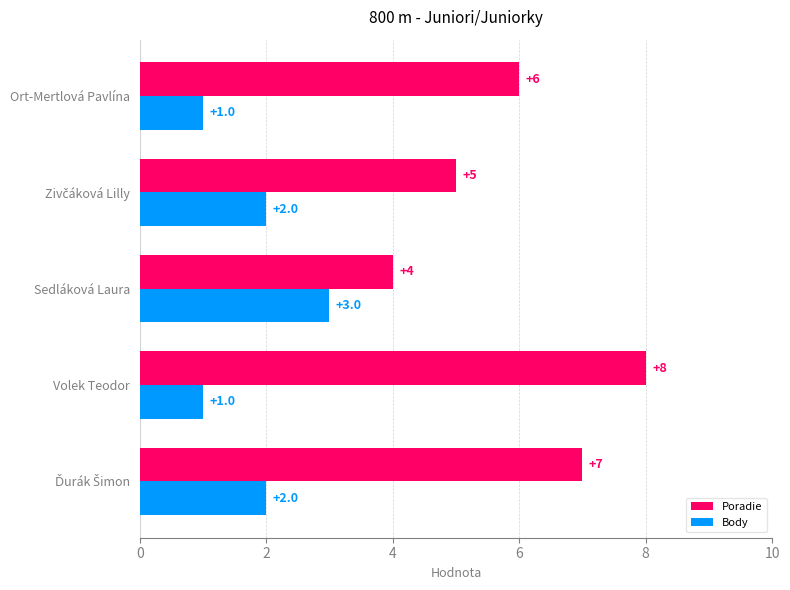

True or false: Poradie has a value of 4 at Sedláková Laura.

True